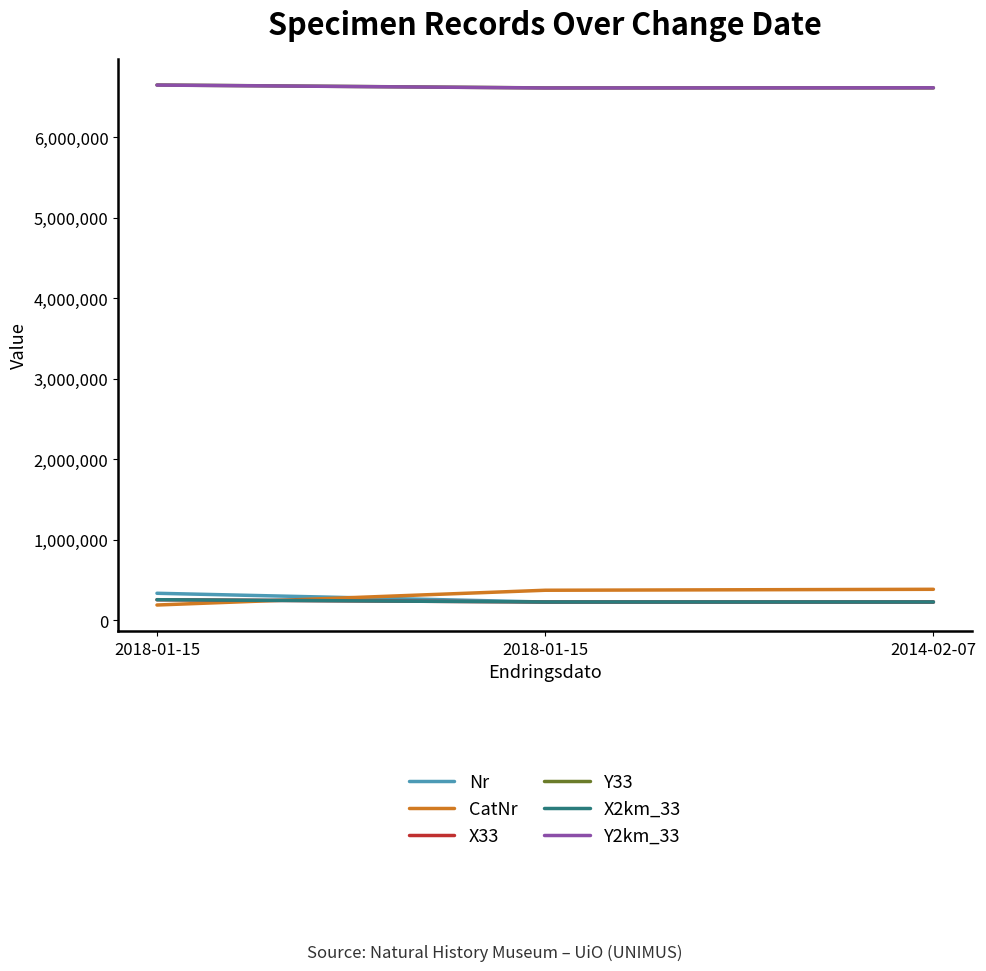

What is the spread (max minus min) of values at 2018-01-15?

6458581